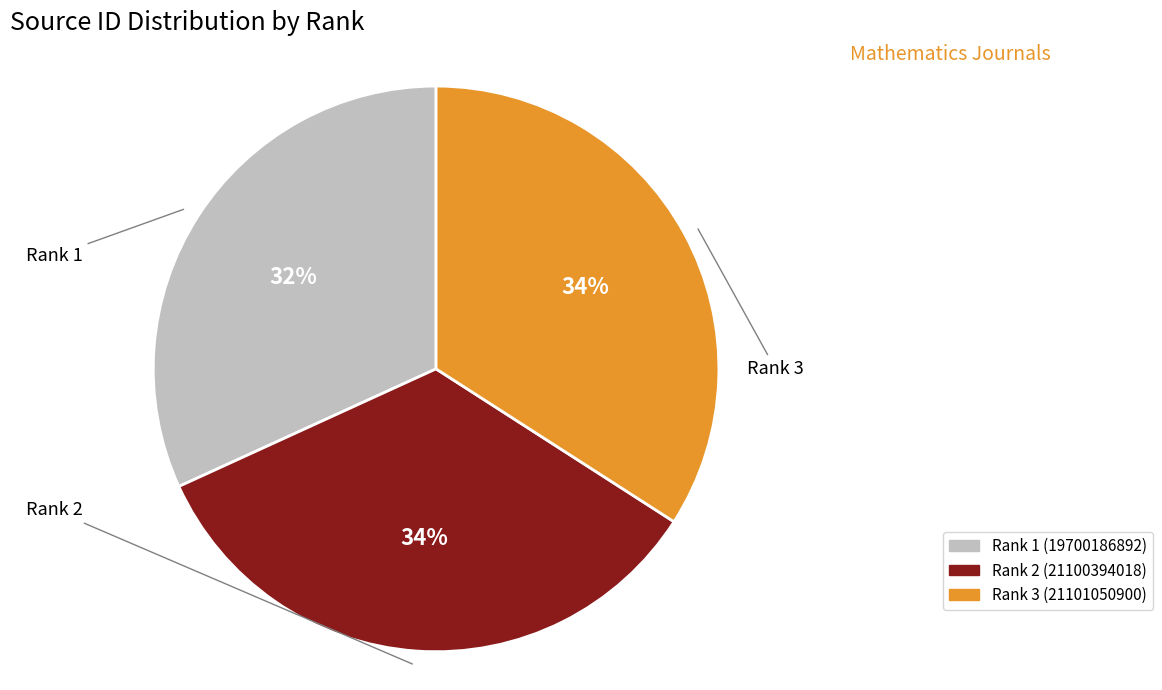

What is the ratio of the value at Rank 3 to the value at Rank 1?

1.1